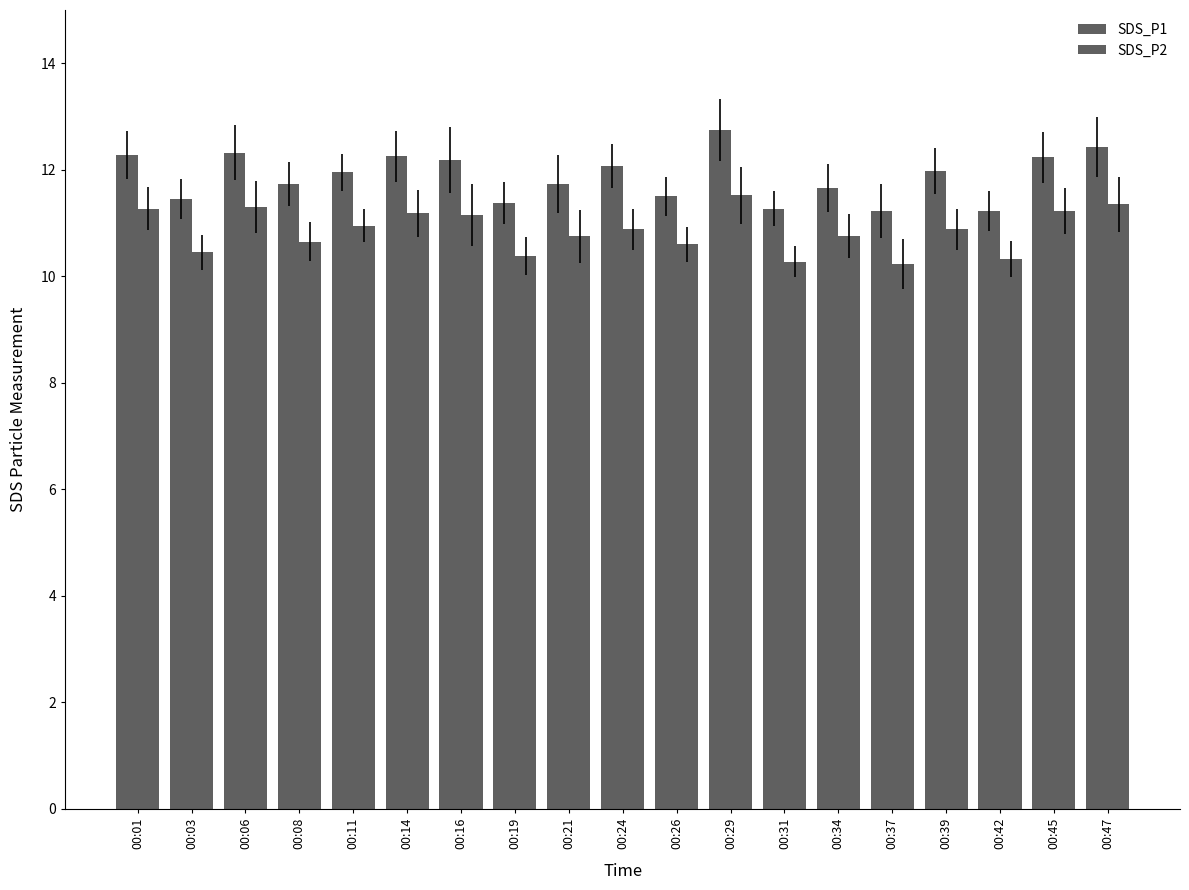

Between 00:24 and 00:16, which is larger?

00:16